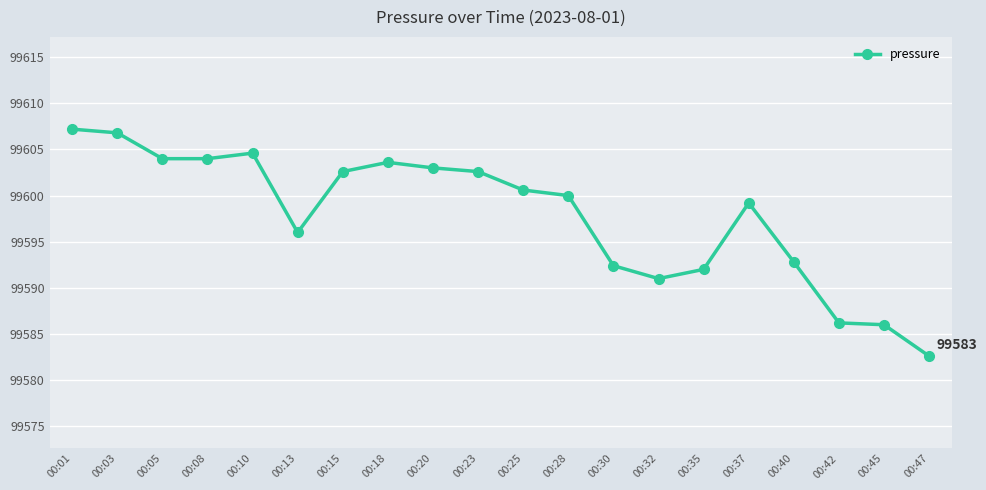

What is the minimum value shown in the chart?

99582.6